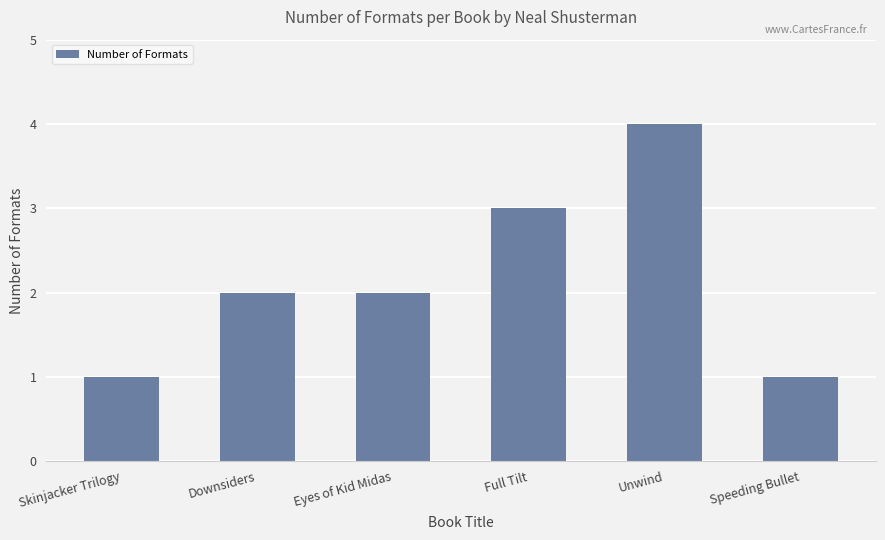

What position from the left is Unwind?

5